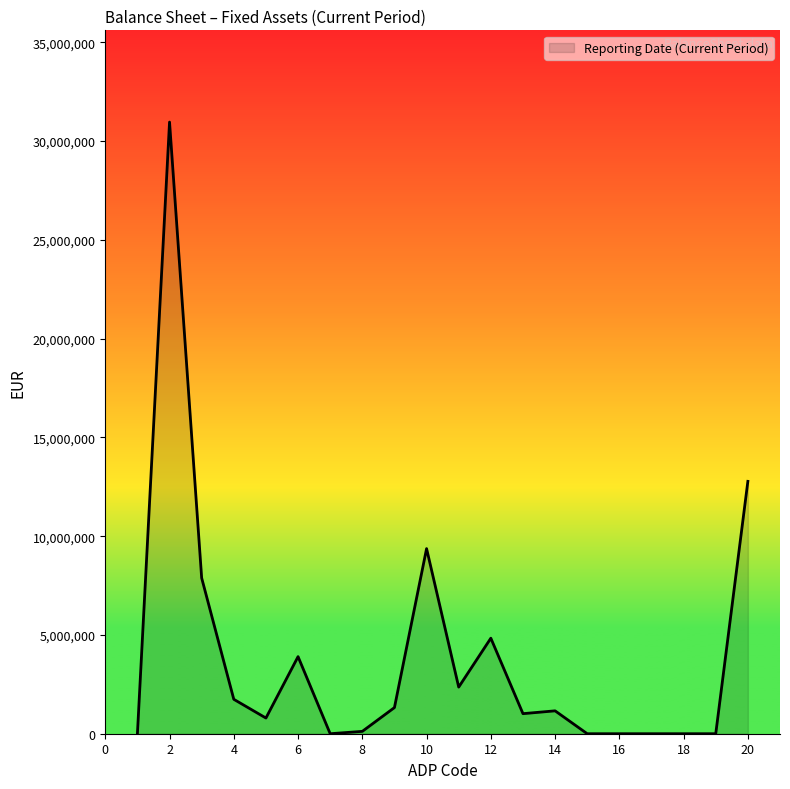

What is the difference between the maximum and second lowest values?

30957492